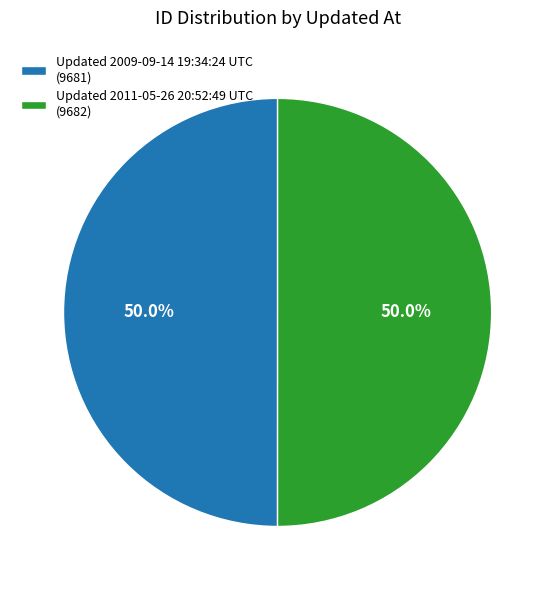

How many segments does this pie chart have?

2